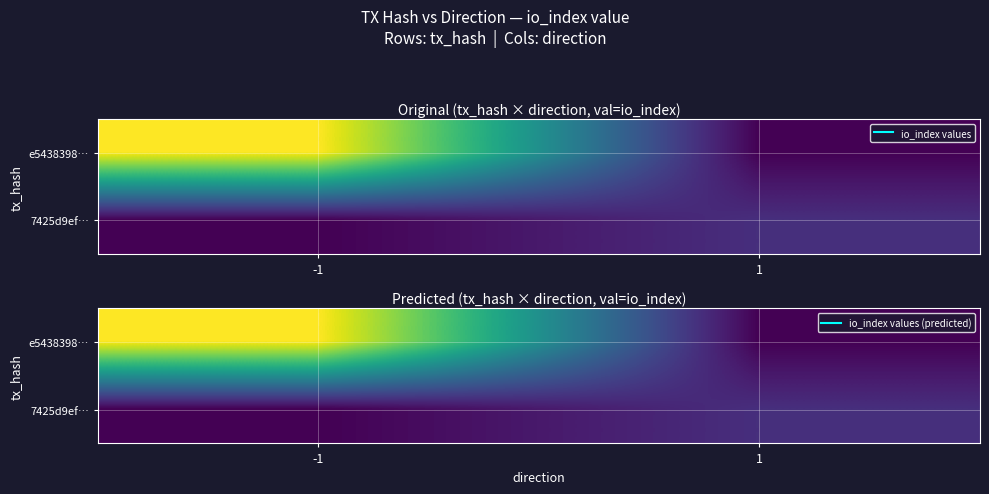

List the labels in order of 7425d9ef… value, largest first.

1, -1